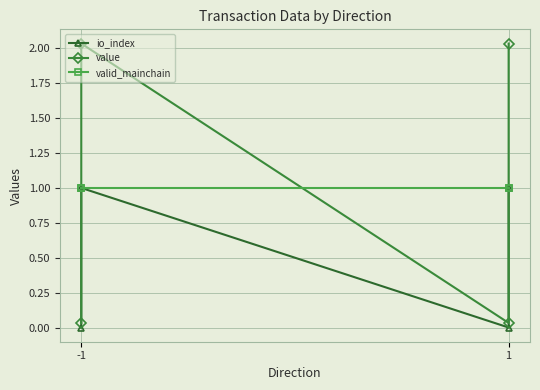

How many lines are shown in the chart?

3